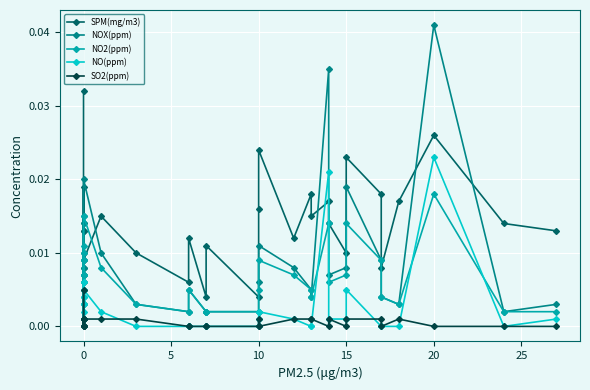

What are all the series names shown in the legend?

SPM(mg/m3), NOX(ppm), NO2(ppm), NO(ppm), SO2(ppm)